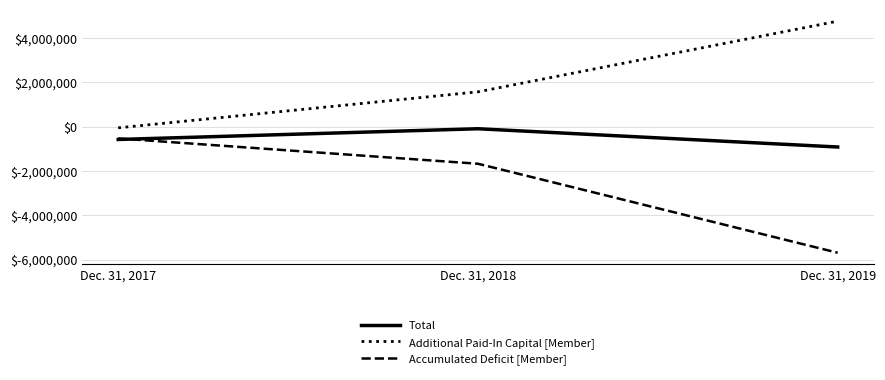

Which series has the largest range (max minus min)?

Accumulated Deficit [Member]